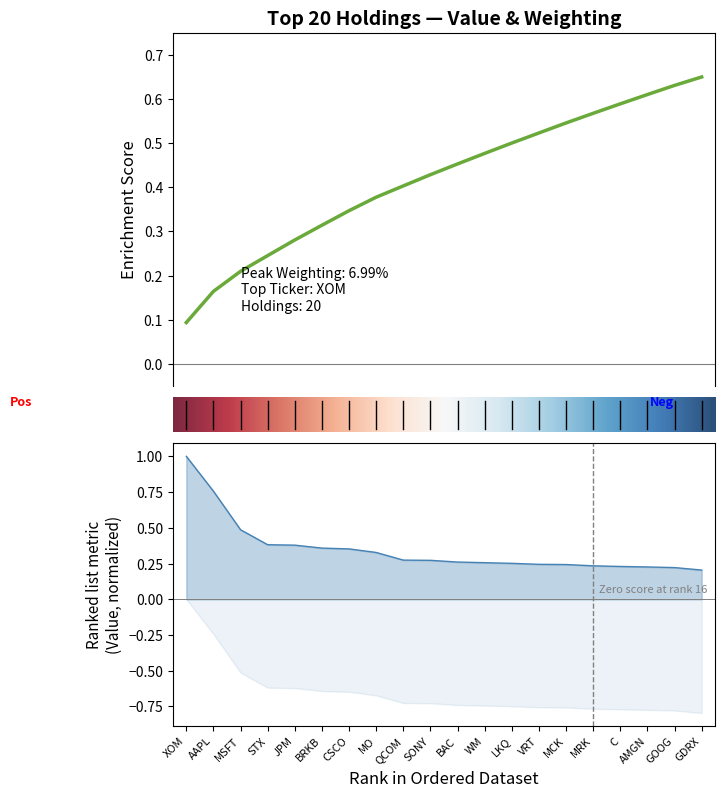

Reading left to right, list all the values displayed in this chart.

XOM=1.0	AAPL=0.8	MSFT=0.5	STX=0.4	JPM=0.4	BRKB=0.4	CSCO=0.4	MO=0.3	QCOM=0.3	SONY=0.3	BAC=0.3	WM=0.3	LKQ=0.3	VRT=0.2	MCK=0.2	MRK=0.2	C=0.2	AMGN=0.2	GOOG=0.2	GDRX=0.2